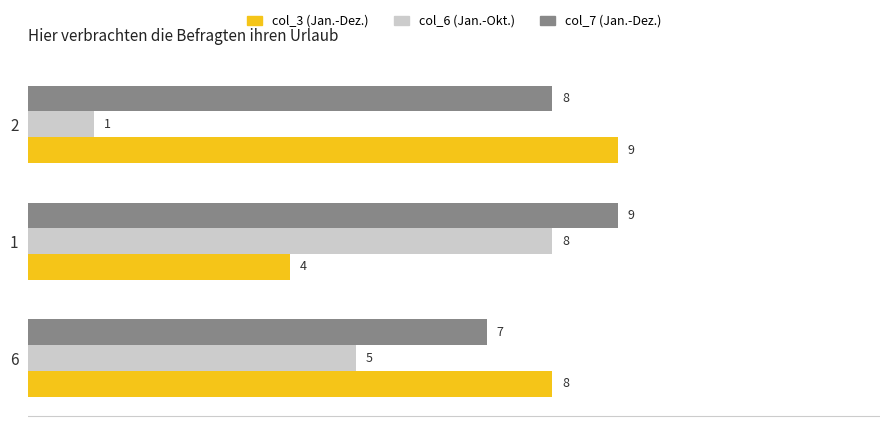

The value of col_6 (Jan.-Okt.) at 1 is 8. True or false?

True